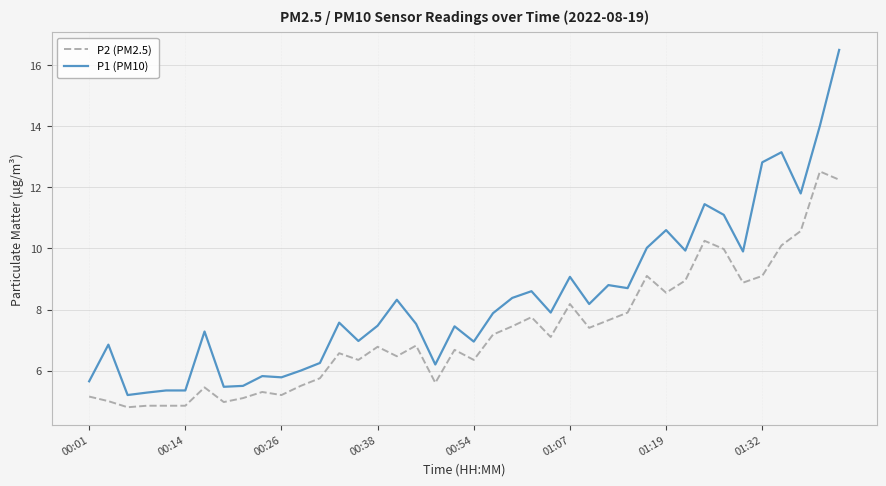

Which series has the widest spread of values?

P1 (PM10)